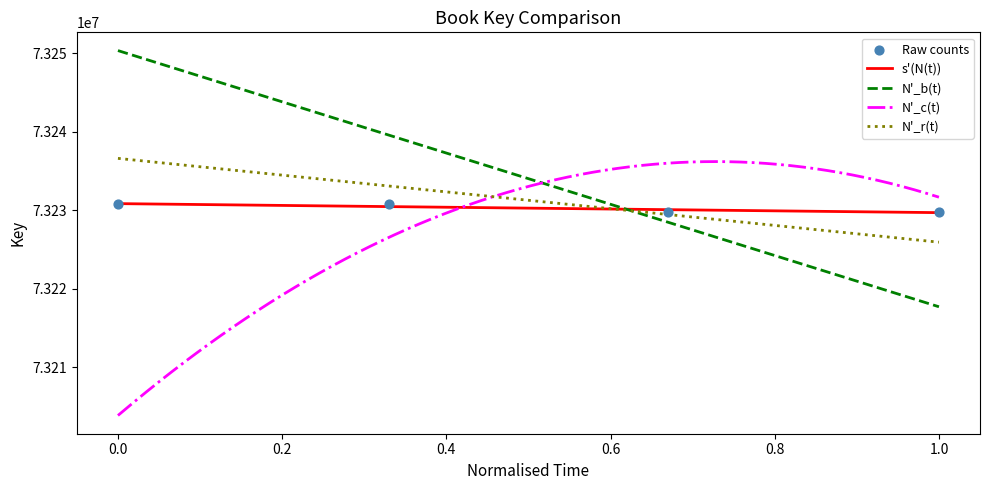

What is the minimum value for s'(N(t))?

73229704.9